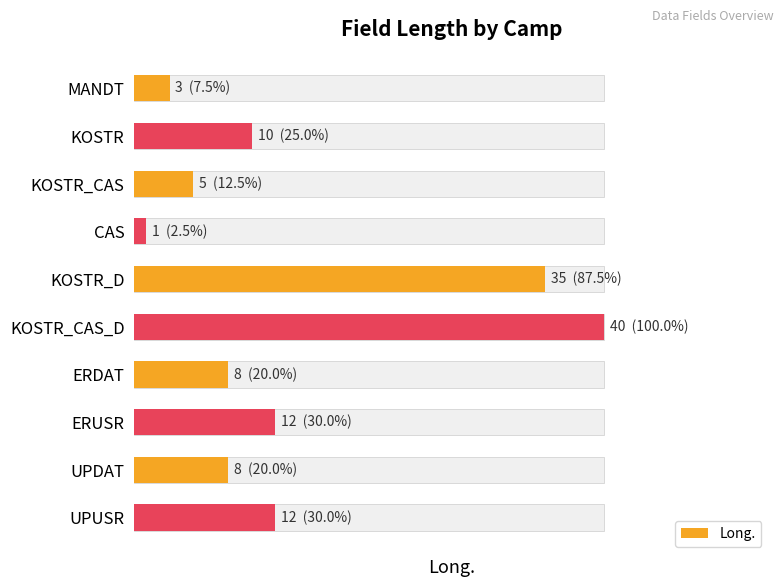

Approximately how many times larger is the value at ERUSR compared to UPUSR?

1.0